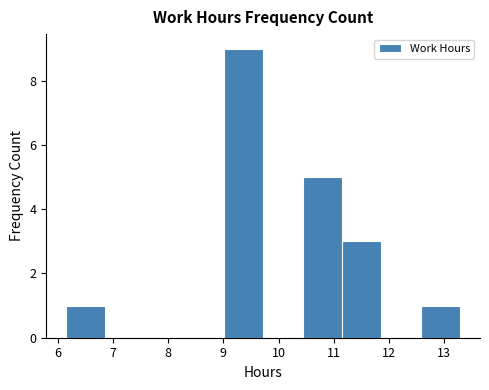

What is the height of the bar covering 9.0 to 9.7 on the x-axis? Neither the bar edges nor the heights are printed on the chart, so give them approximately, as read against the axes.

9